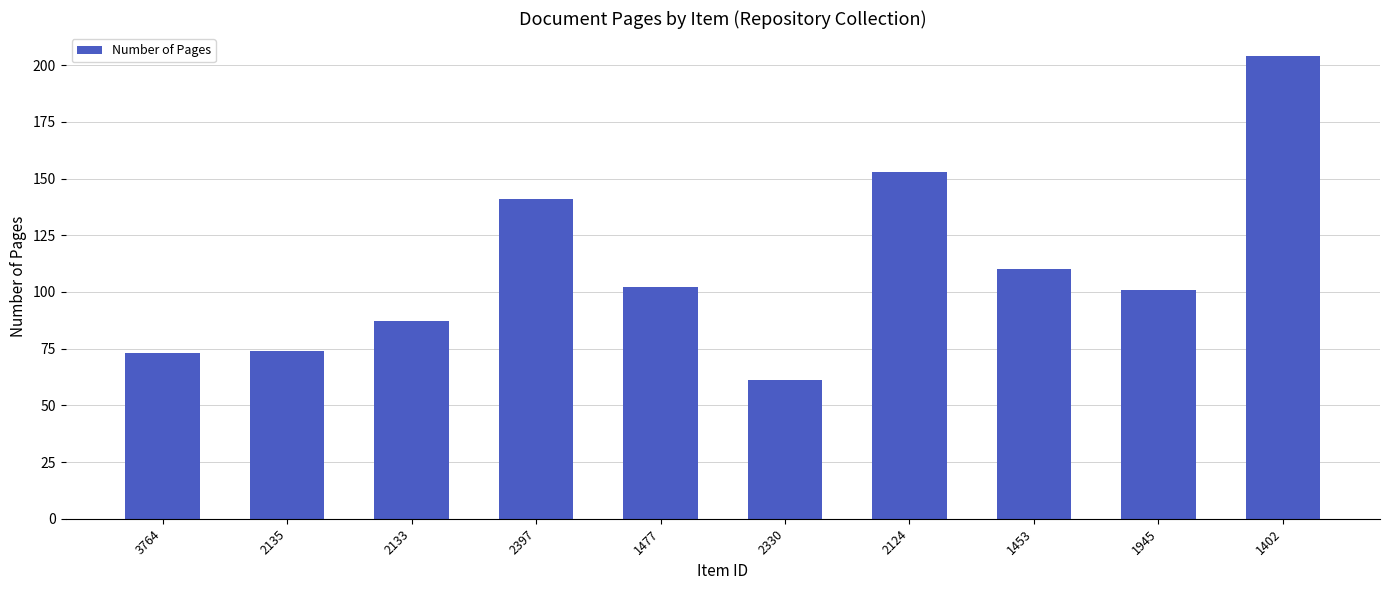

At which label does the data first exceed 102?

2397